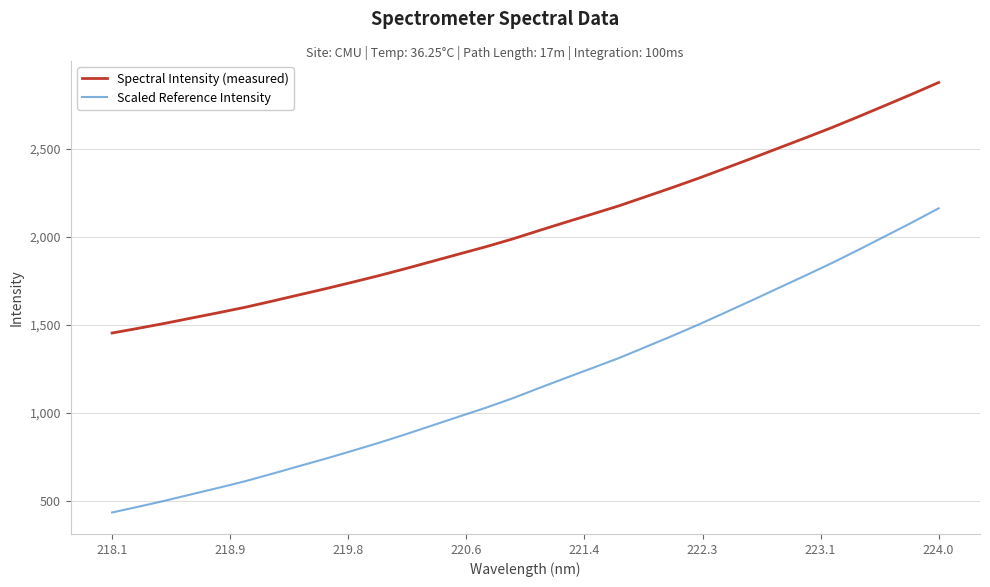

True or false: Spectral Intensity (measured) and Scaled Reference Intensity intersect in this chart.

False